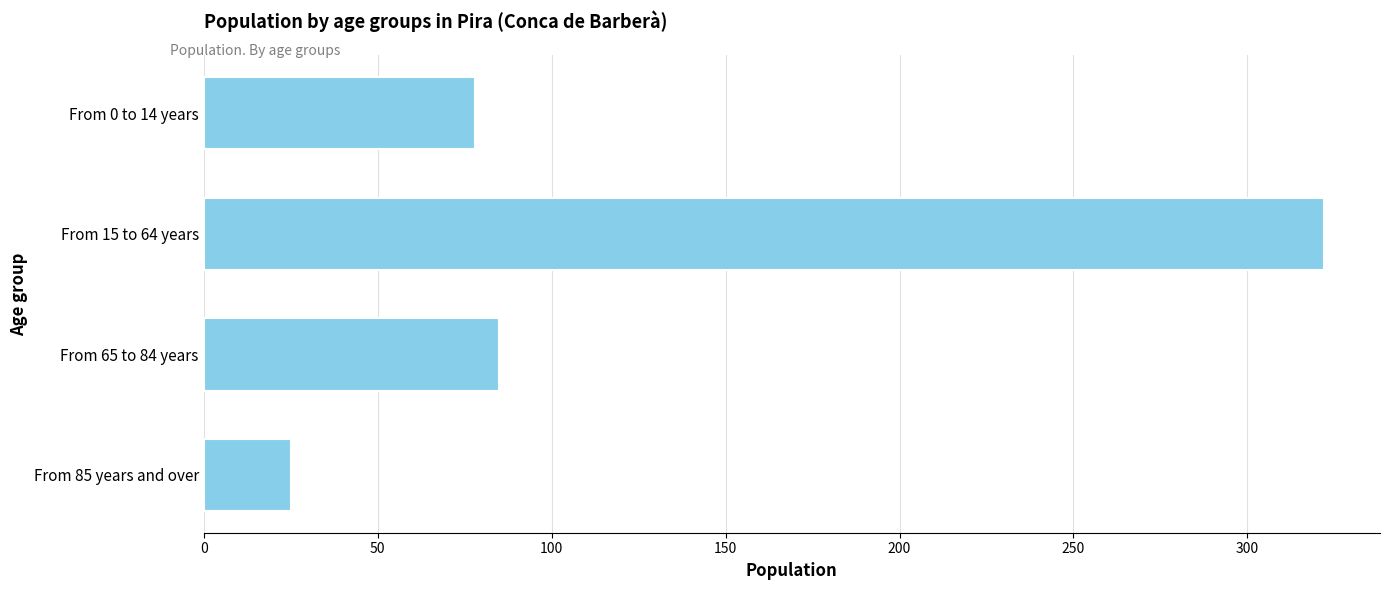

True or false: the data shows 85 at From 65 to 84 years.

True